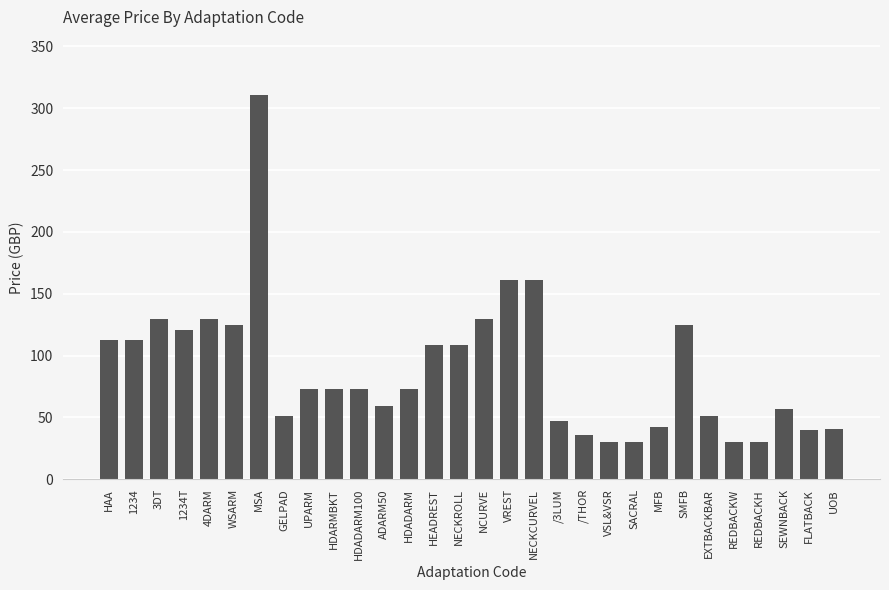

What is the difference between the maximum and minimum values?

281.0